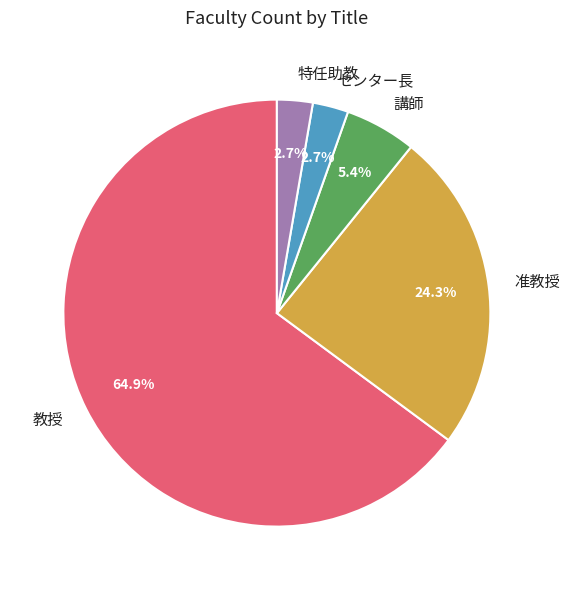

What is the ratio of the value at 講師 to the value at 教授?

0.1